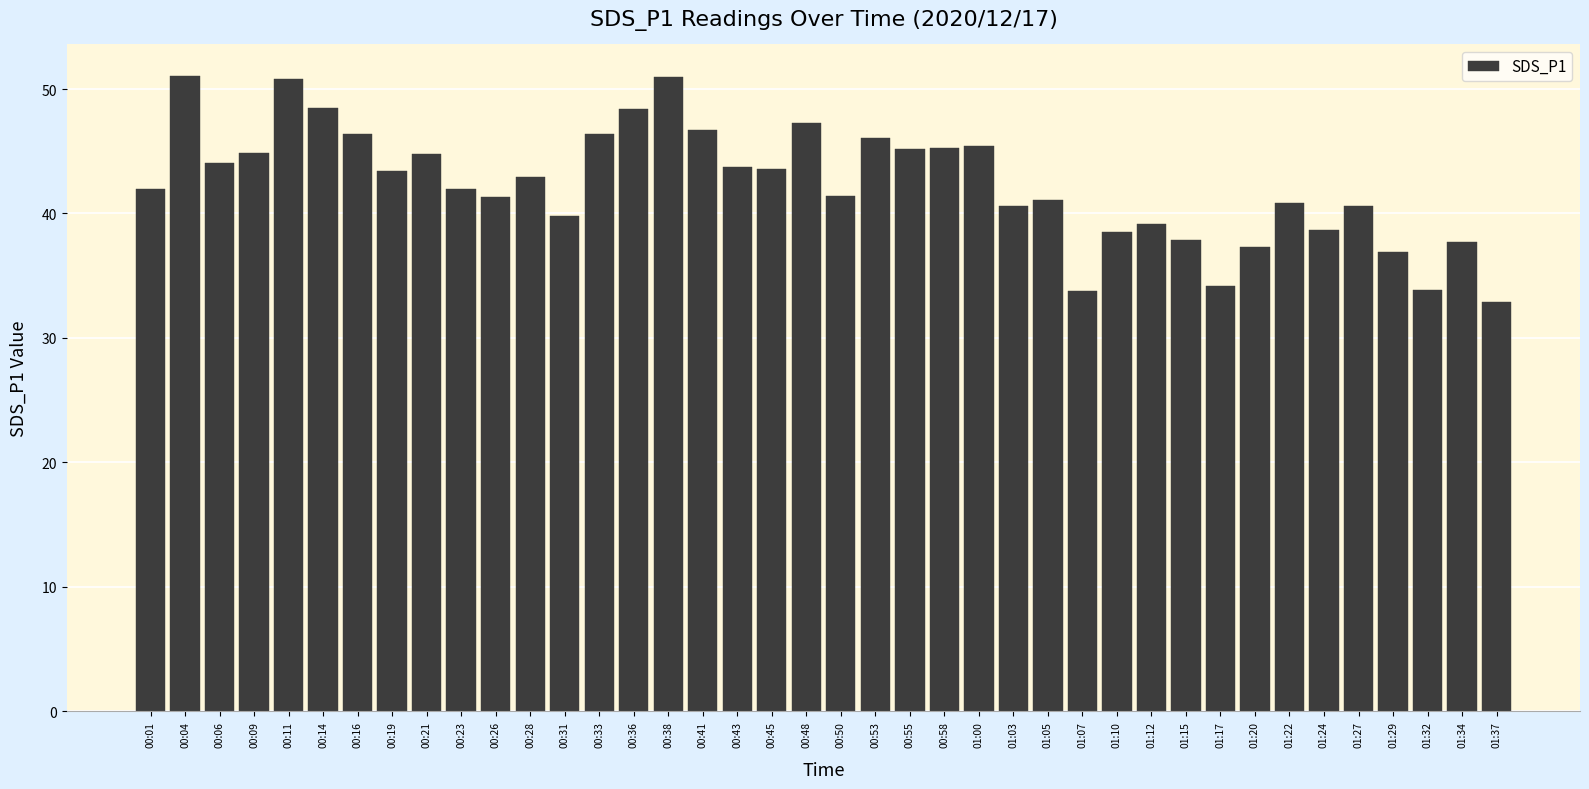

Which label corresponds to the smallest value in the chart?

01:37